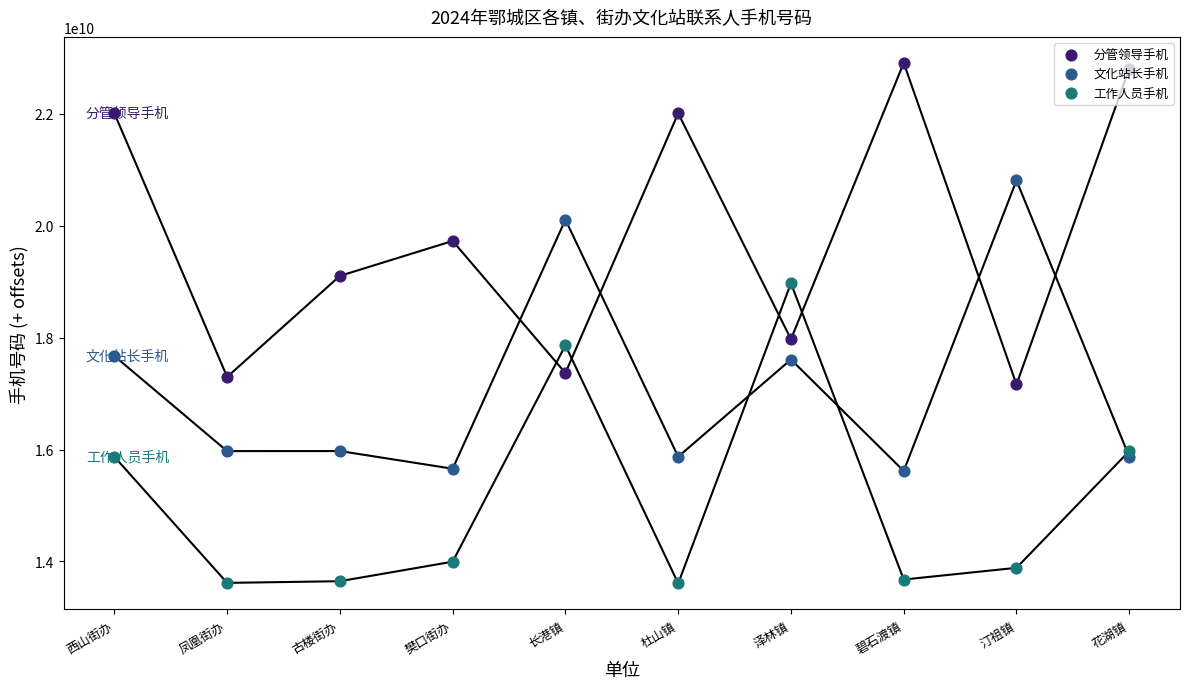

At which category is the sum across all series the highest?

西山街办